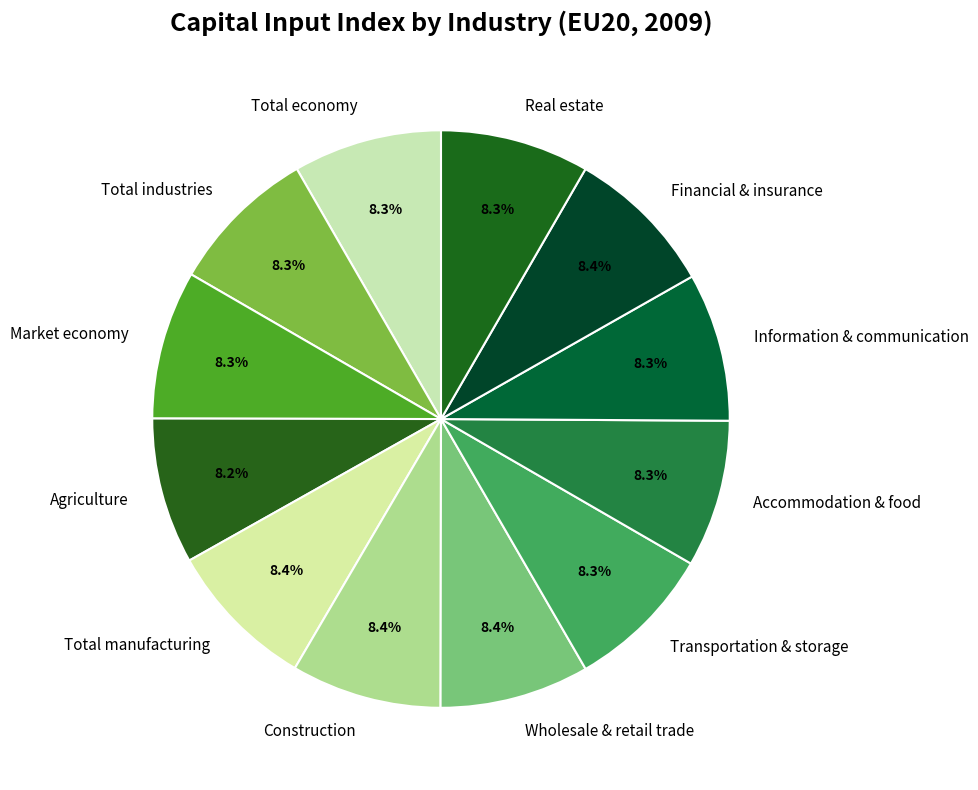

Is there any slice that represents more than half of the pie?

No